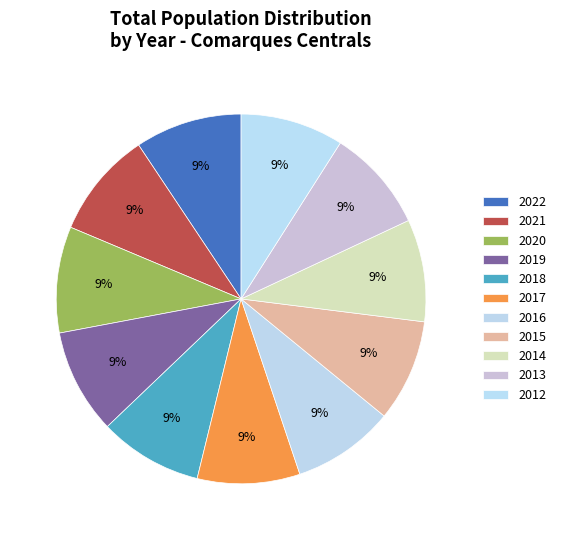

Approximately how many times larger is the value at 2019 compared to 2018?

1.0